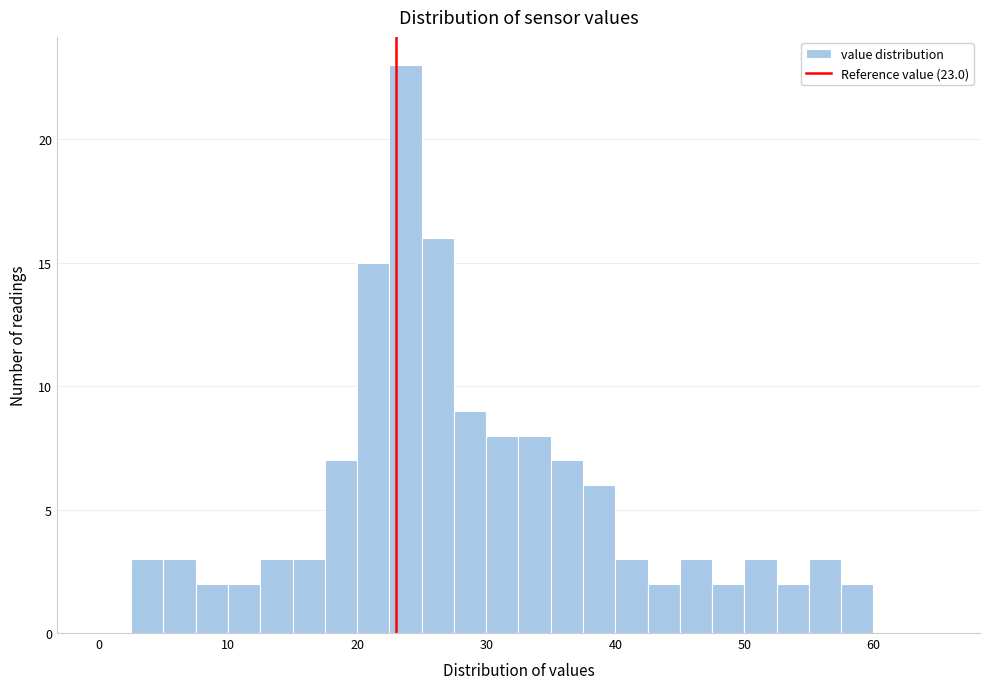

Read against the x-axis, roughly where is the centre of the tallest bar?

24